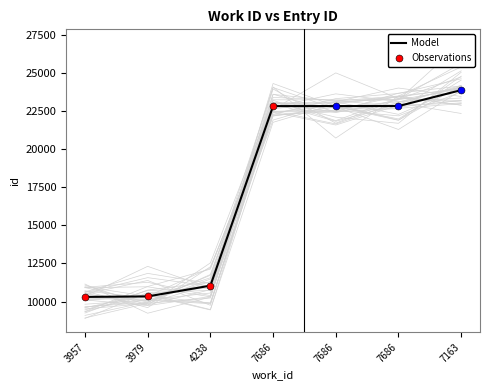

Approximately how many times larger is the value at 7686 compared to 3957?

2.2